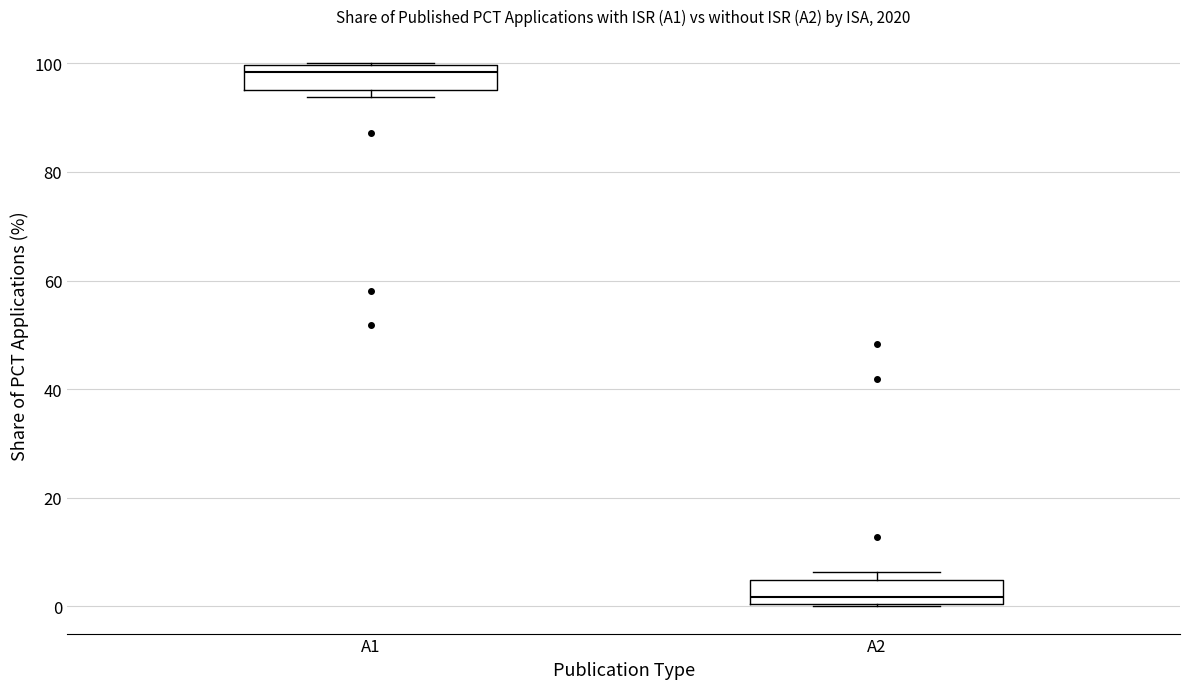

Which box has the lowest median line?

A2